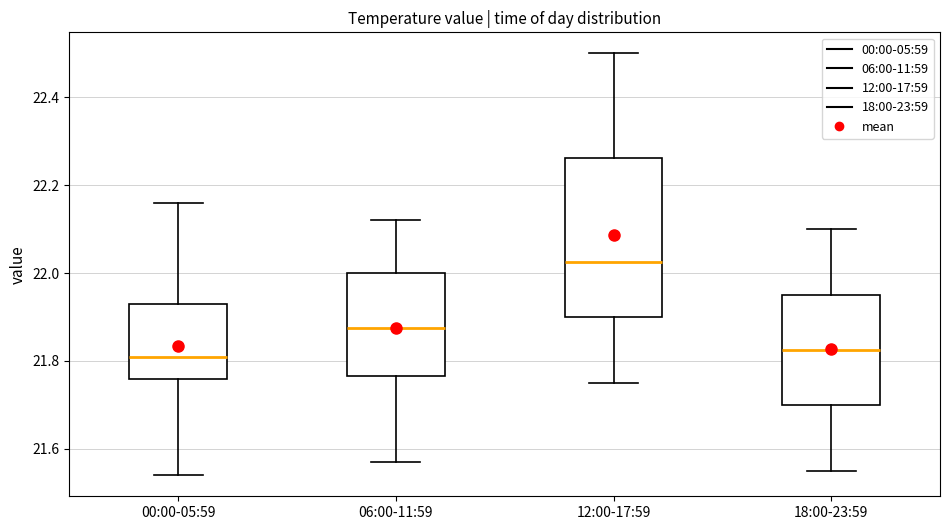

Reading left to right, read every box against the y-axis: the position of its median line, the range the box covers, and the ends of its whiskers. The values are not printed on the chart, so give them approximately, as read against the axis.

00:00-05:59: median 21.82, box 21.76 to 21.94, whiskers 21.54 to 22.16
06:00-11:59: median 21.88, box 21.76 to 22.00, whiskers 21.58 to 22.12
12:00-17:59: median 22.02, box 21.90 to 22.26, whiskers 21.76 to 22.50
18:00-23:59: median 21.82, box 21.70 to 21.96, whiskers 21.56 to 22.10